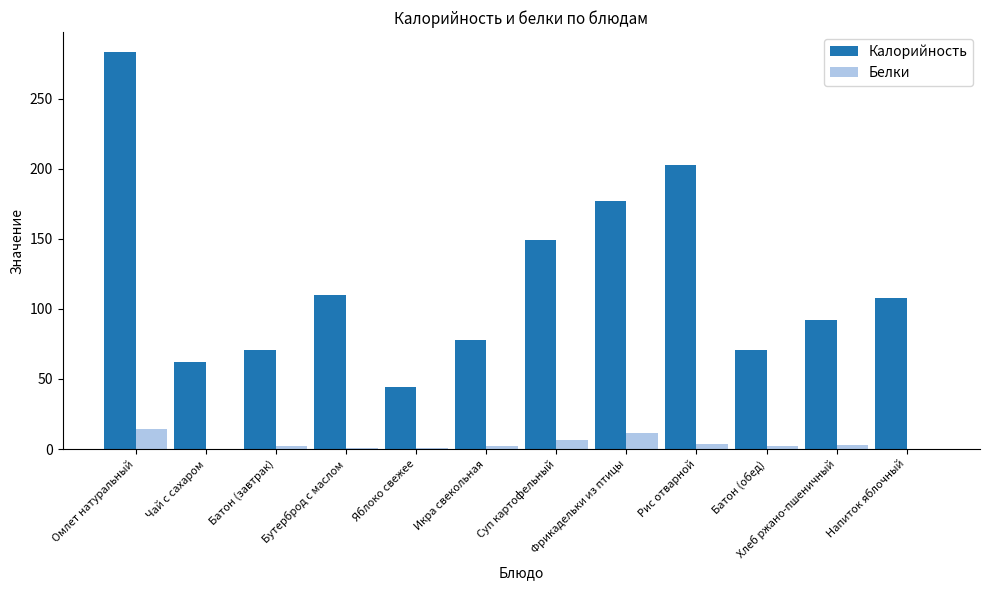

What is the total value across all series at Хлеб ржано-пшеничный?

95.2